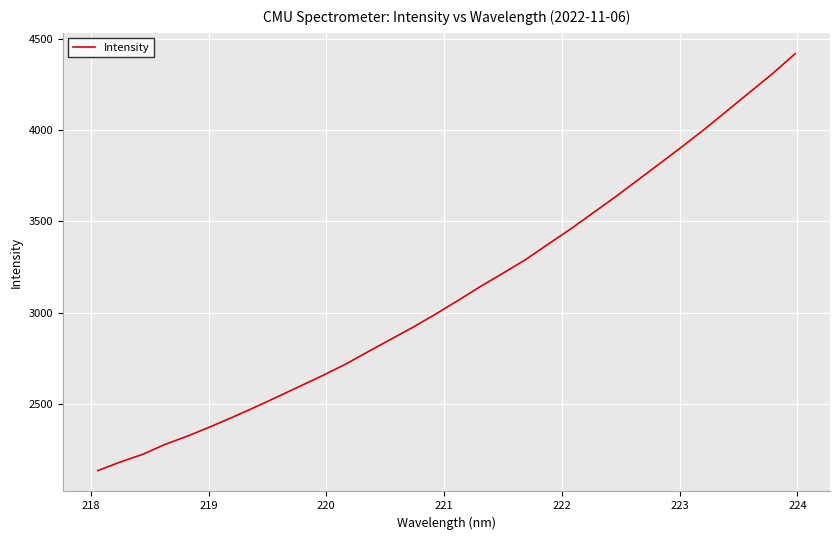

What is the maximum value shown in the chart?

4418.2